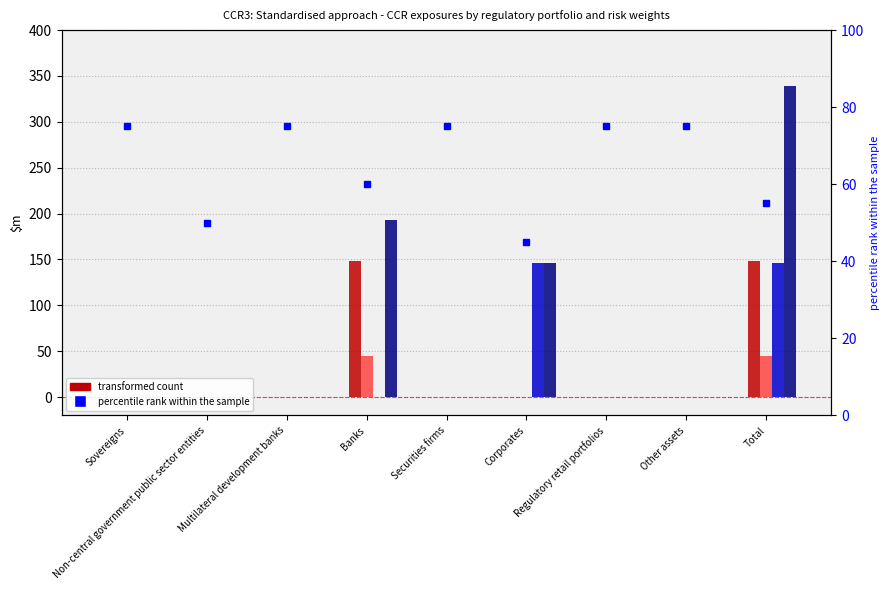

Are the bars horizontal?

No